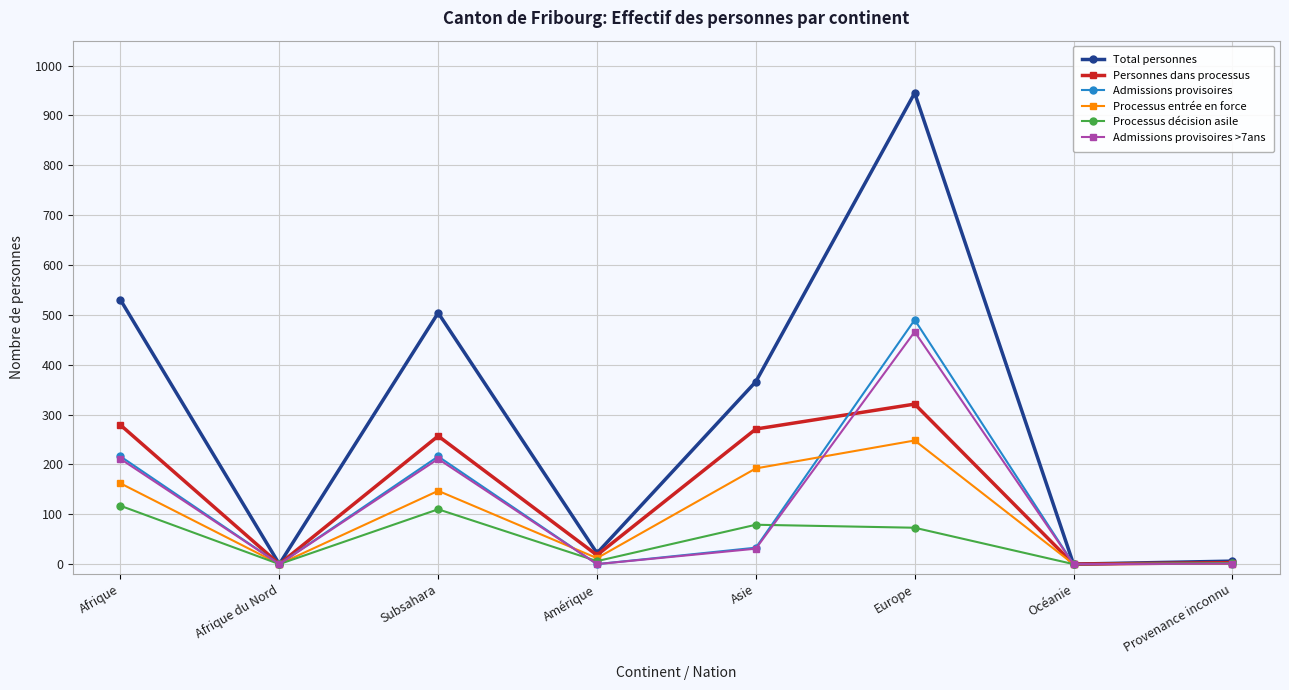

Between Subsahara and Europe, which series saw the biggest shift?

Total personnes